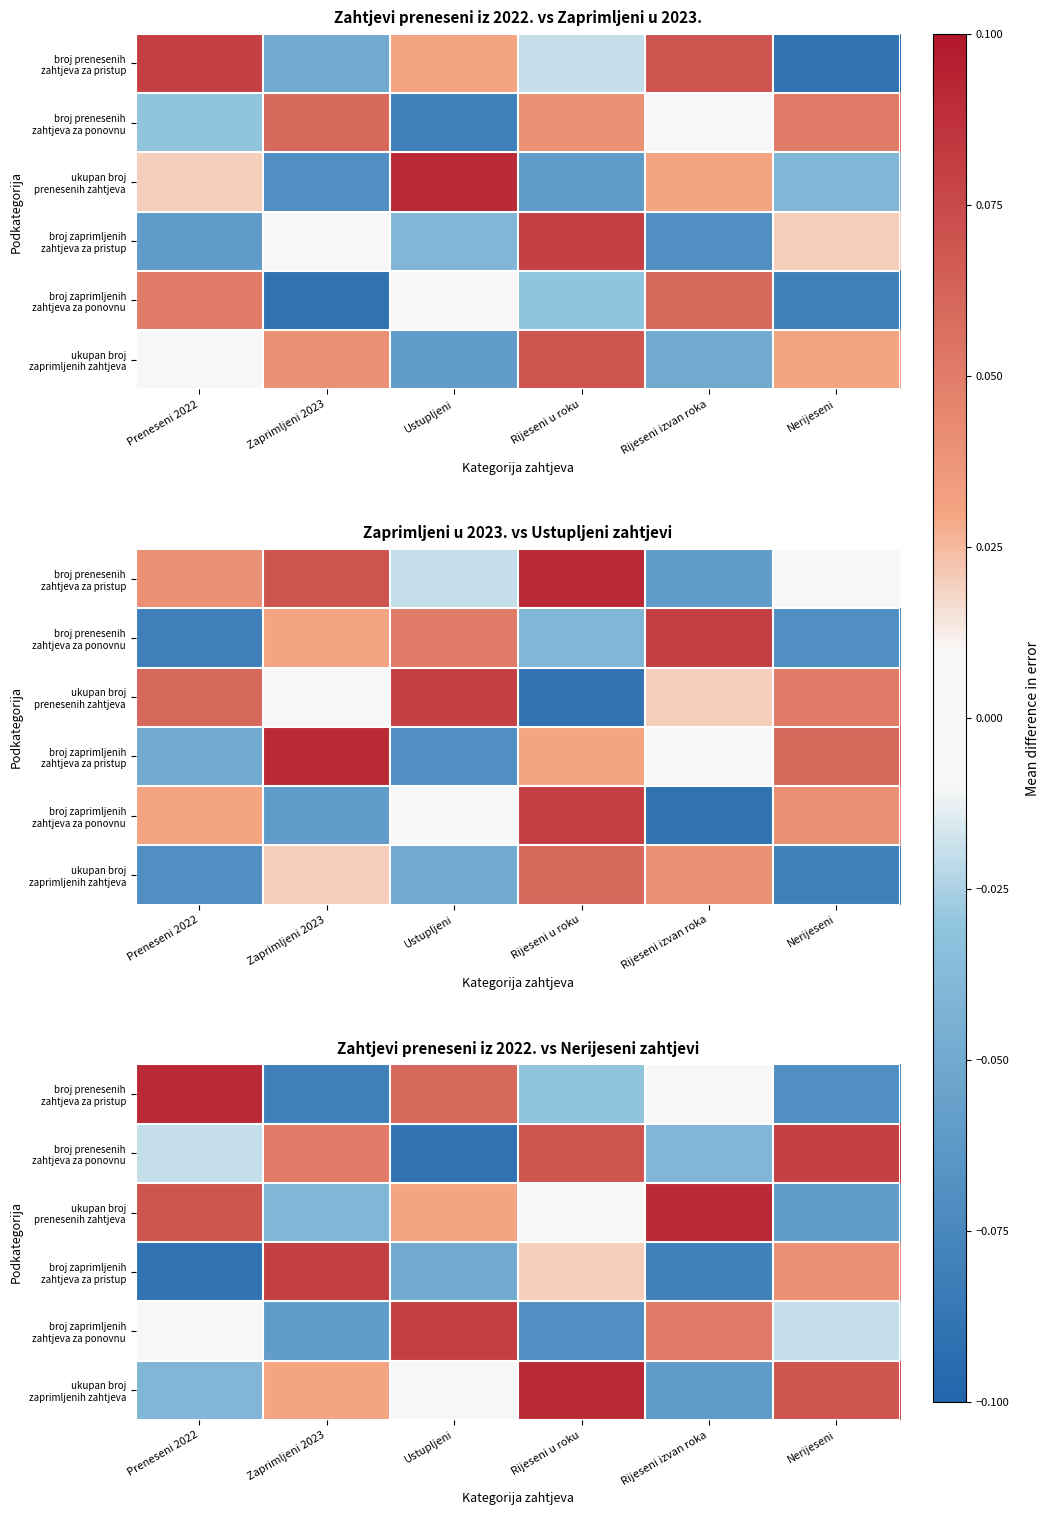

How many data points in broj zaprimljenih zahtjeva za ponovnu are less than 0?

3